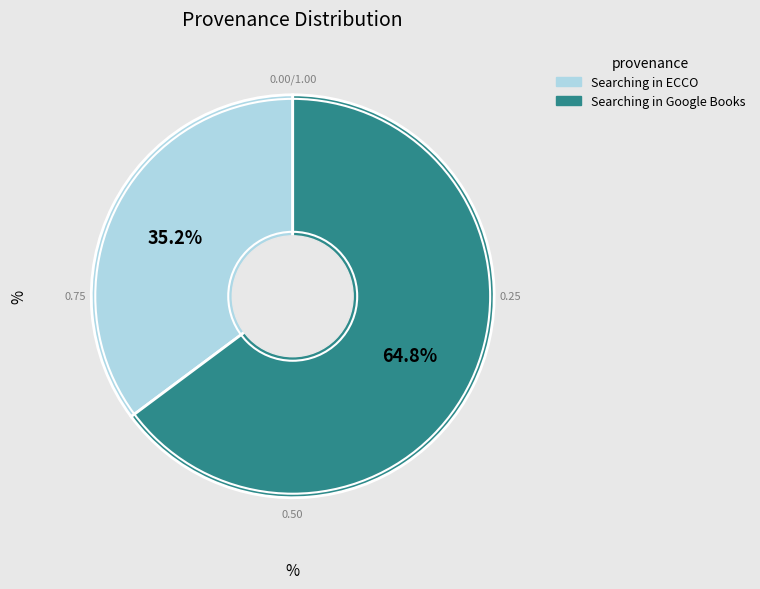

What is the total percentage of Searching in ECCO and Searching in Google Books?

100.0%